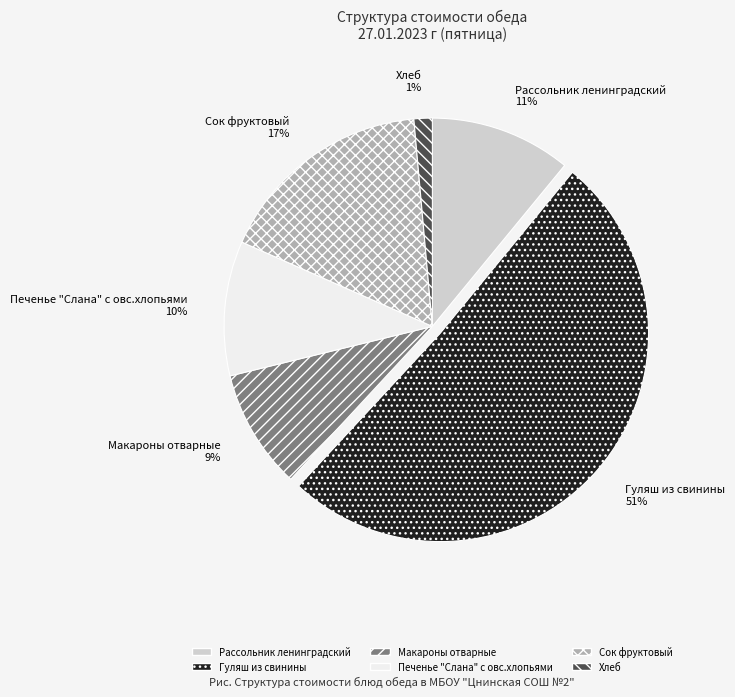

What is the smallest slice in the pie chart?

Хлеб